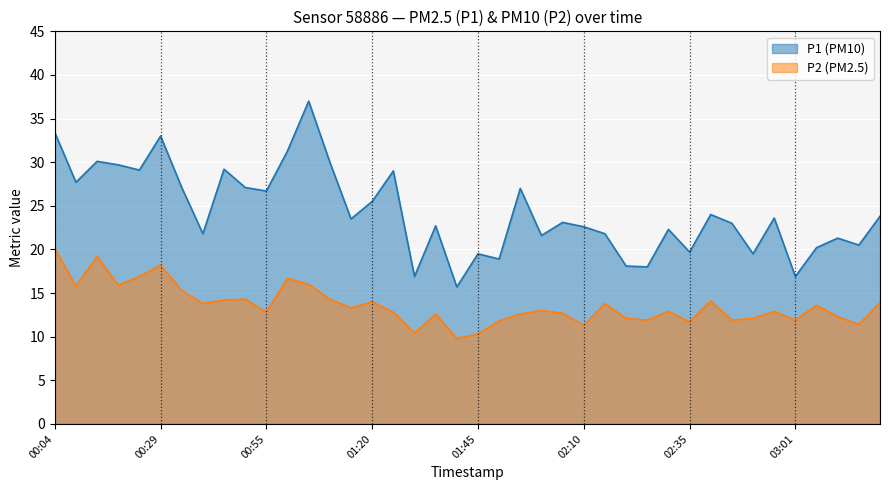

True or false: P1 has a value of 14.3 at 00:04.

False